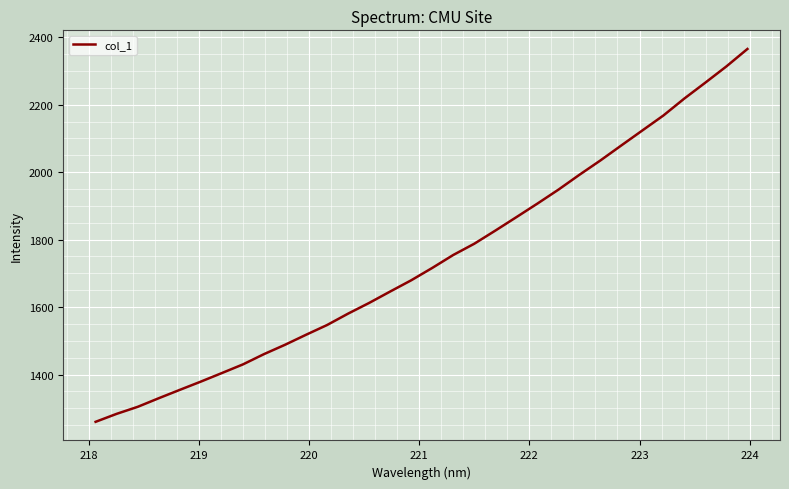

What is the greatest value displayed?

2365.1